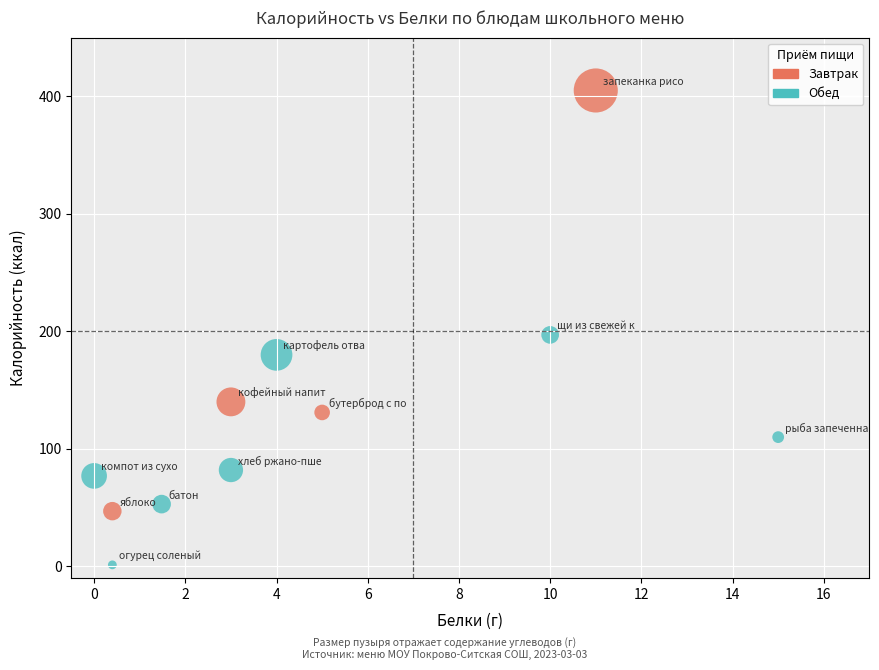

Which series has the widest spread of Y values?

Завтрак